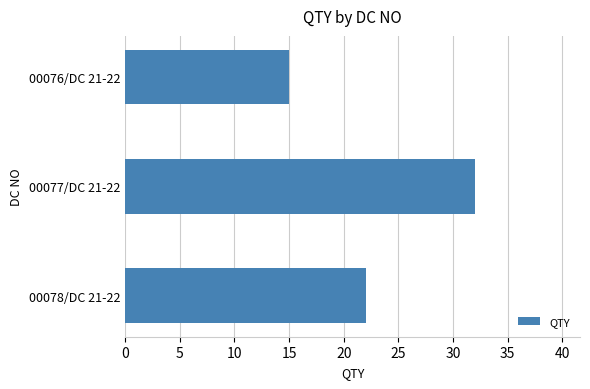

What is the ratio of the value at 00078/DC 21-22 to the value at 00076/DC 21-22?

1.5